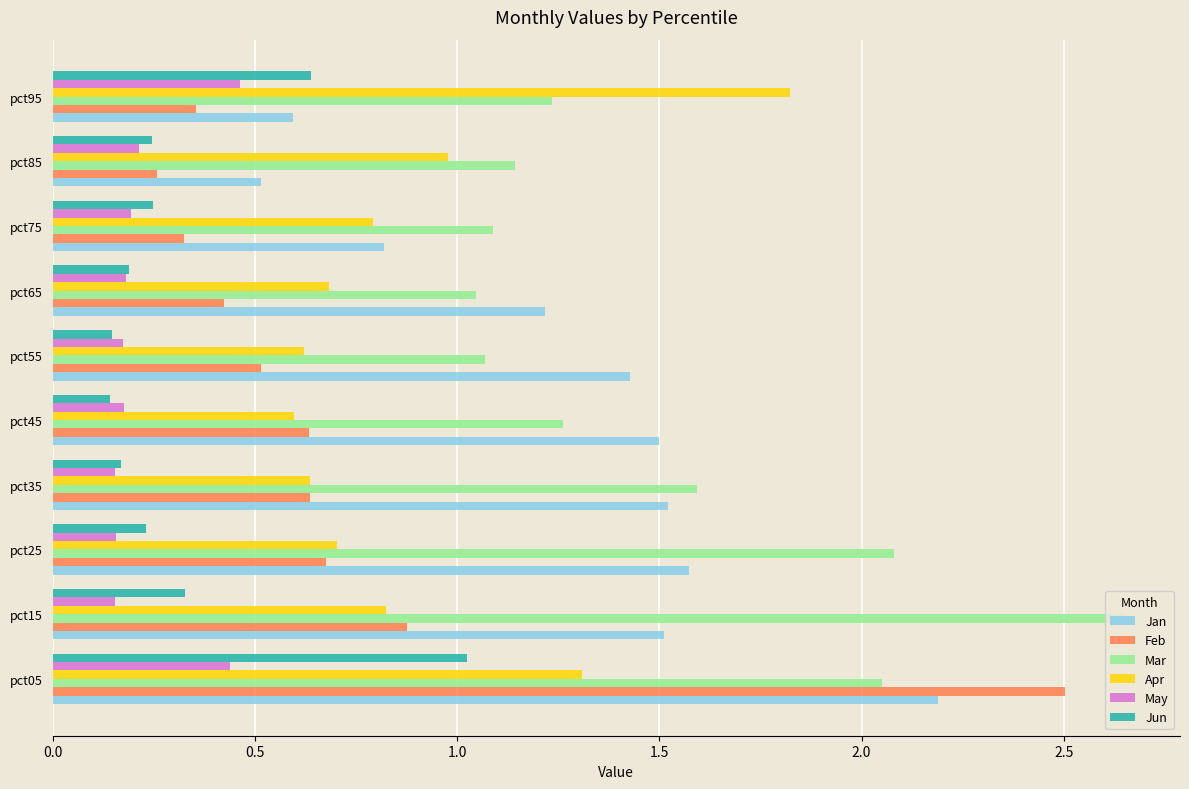

Are the bars grouped side by side (vs. stacked)?

Yes